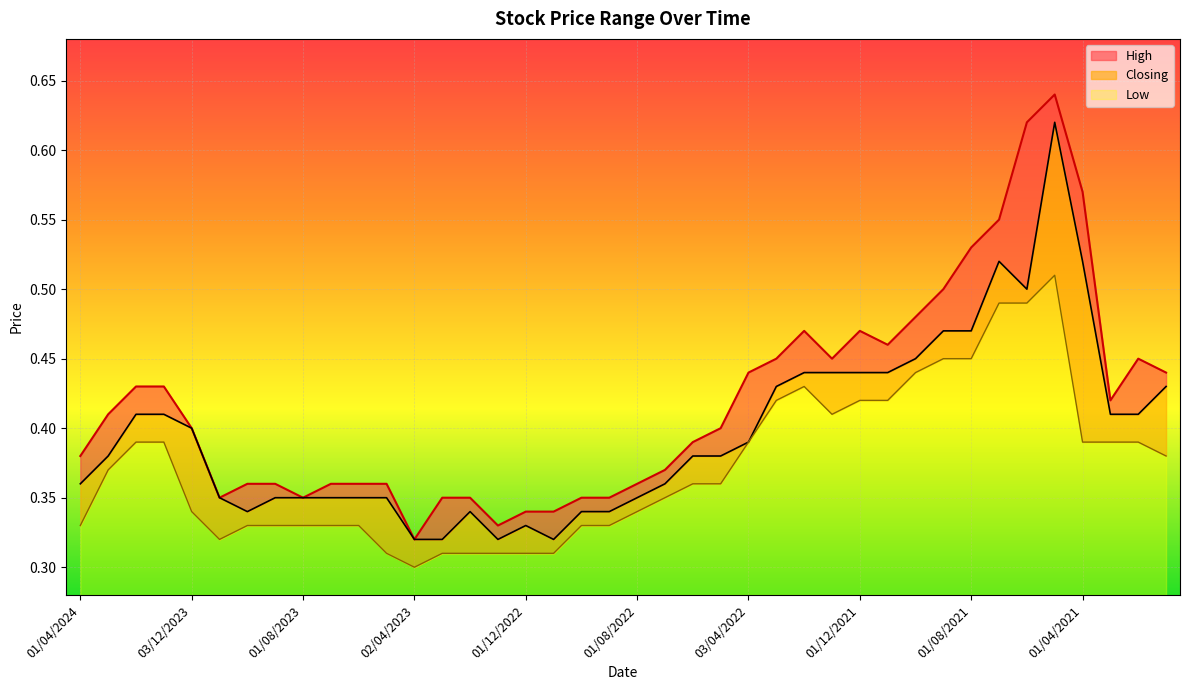

What are all the series names shown in the legend?

High, Closing, Low